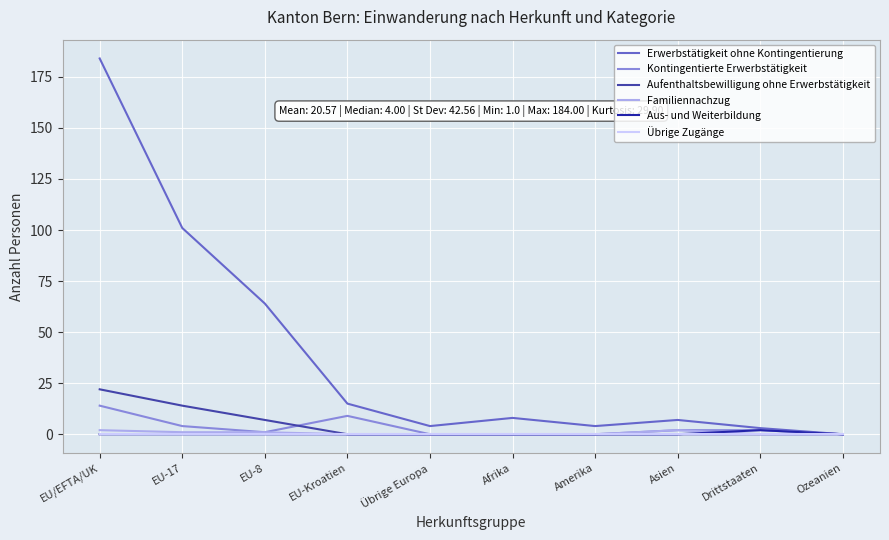

Reading left to right, list all the values displayed in this chart.

Erwerbstätigkeit ohne Kontingentierung: 184	101	64	15	4	8	4	7	3	0
Kontingentierte Erwerbstätigkeit: 14	4	1	9	0	0	0	2	2	0
Aufenthaltsbewilligung ohne Erwerbstätigkeit: 22	14	7	0	0	0	0	0	0	0
Familiennachzug: 2	1	1	0	0	0	0	2	0	0
Aus- und Weiterbildung: 0	0	0	0	0	0	0	0	2	0
Übrige Zugänge: 0	0	0	0	0	0	0	0	0	0